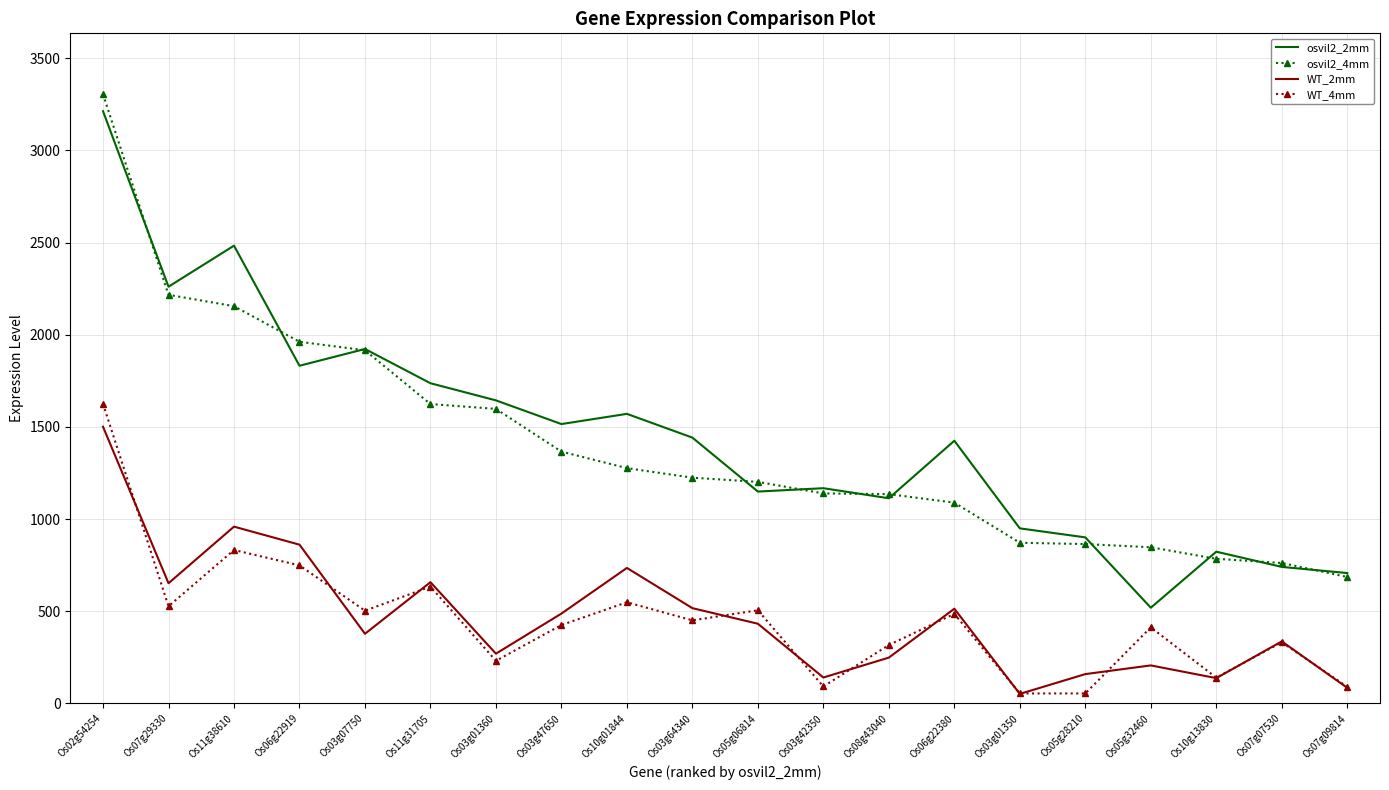

Is it true that osvil2_2mm equals 1206.8 at Os11g31705?

False